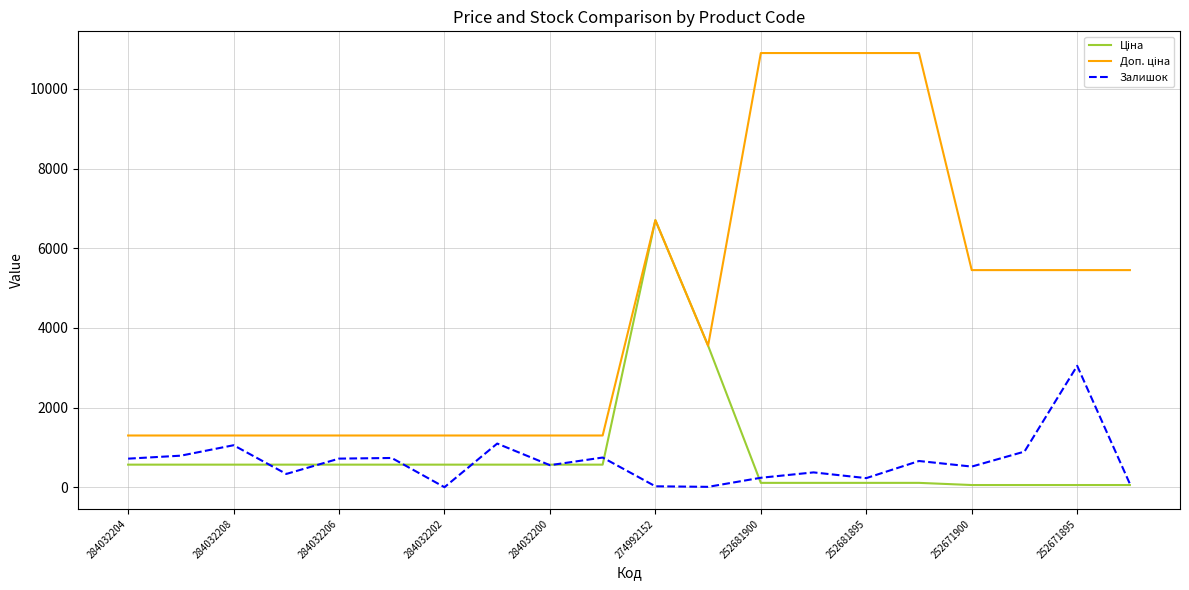

What is the greatest value displayed?

10903.0